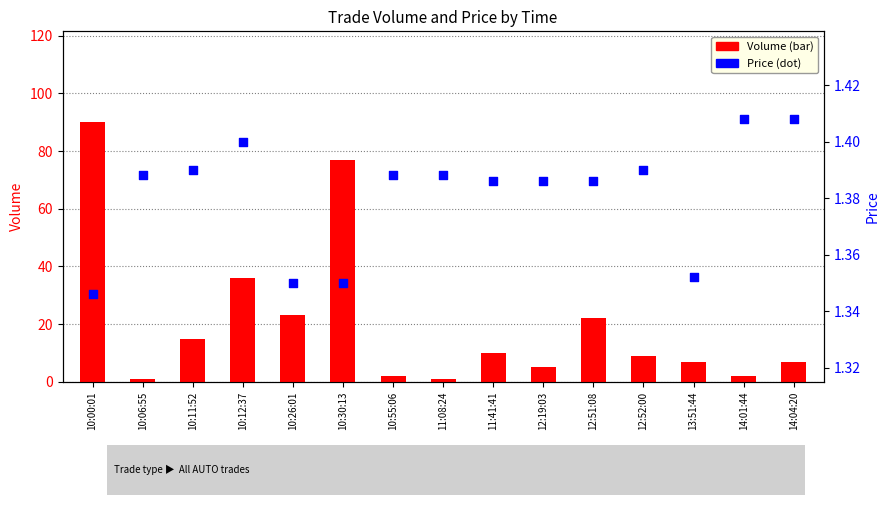

Which series contains the highest Y value?

Volume